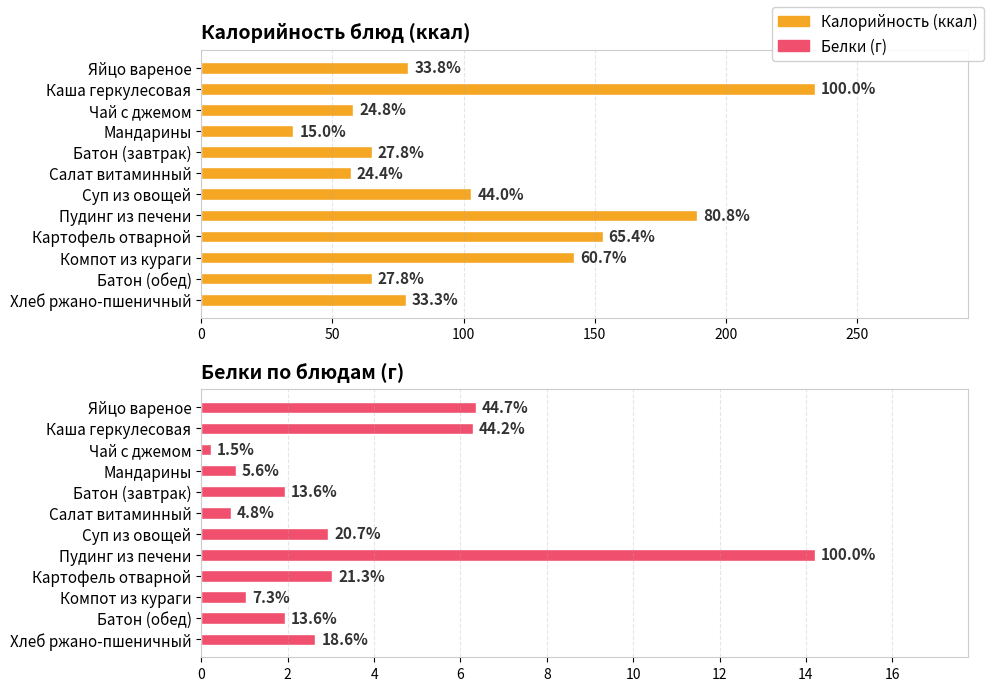

Is the value of Калорийность at Каша геркулесовая greater than the value of Белки at Пудинг из печени?

Yes